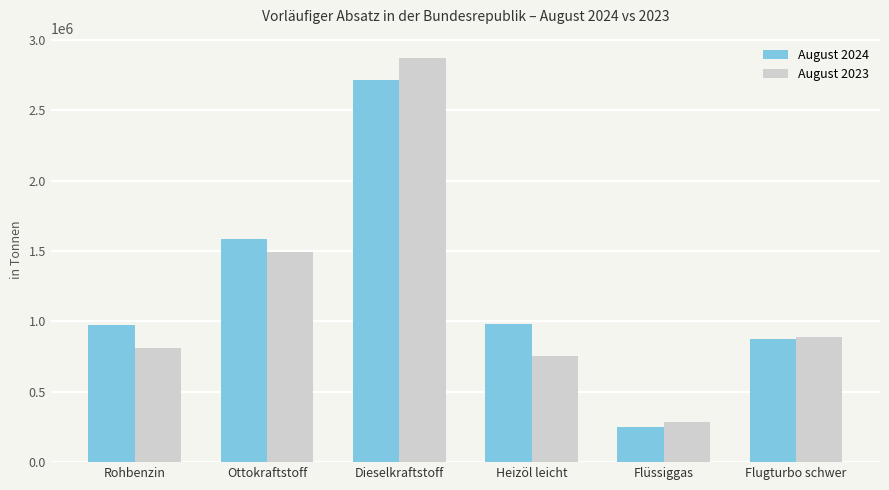

What is the sum of all August 2023 values?

7105796